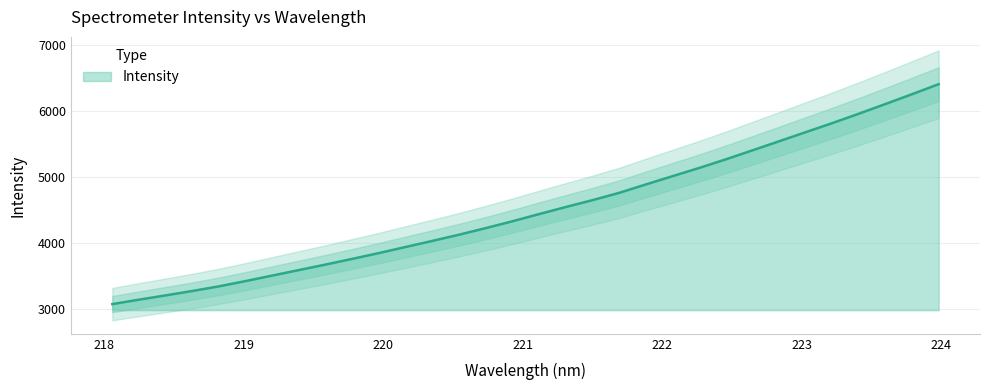

Between 219.7801 and 220.9264, which is larger?

220.9264